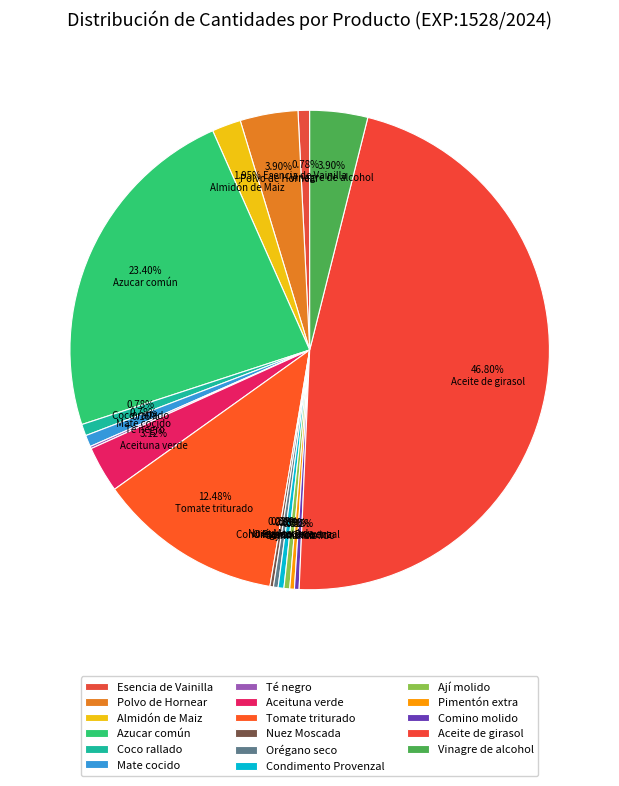

What portion of the pie excludes Almidón de Maiz?

98.0%